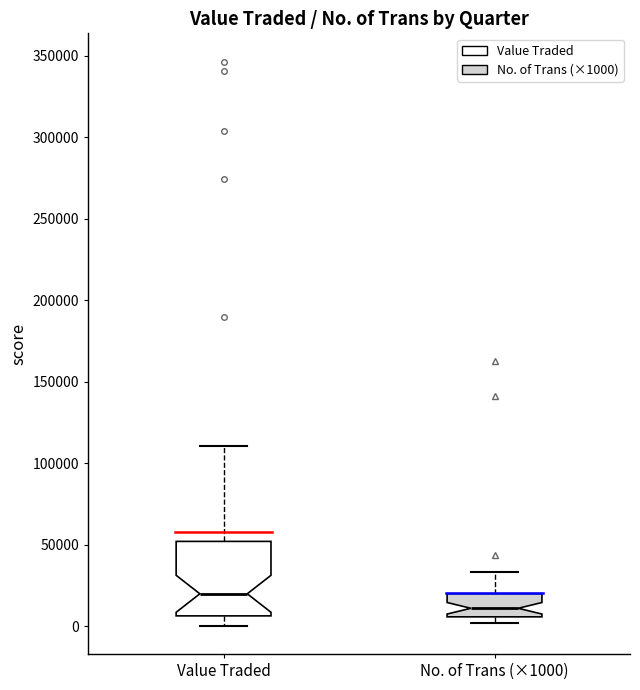

Reading left to right, read every box against the y-axis: the position of its median line, the range the box covers, and the ends of its whiskers. The values are not printed on the chart, so give them approximately, as read against the axis.

Value Traded: median 20000, box 5000 to 50000, whiskers 0 to 110000
No. of Trans (×1000): median 10000, box 5000 to 20000, whiskers 0 to 35000